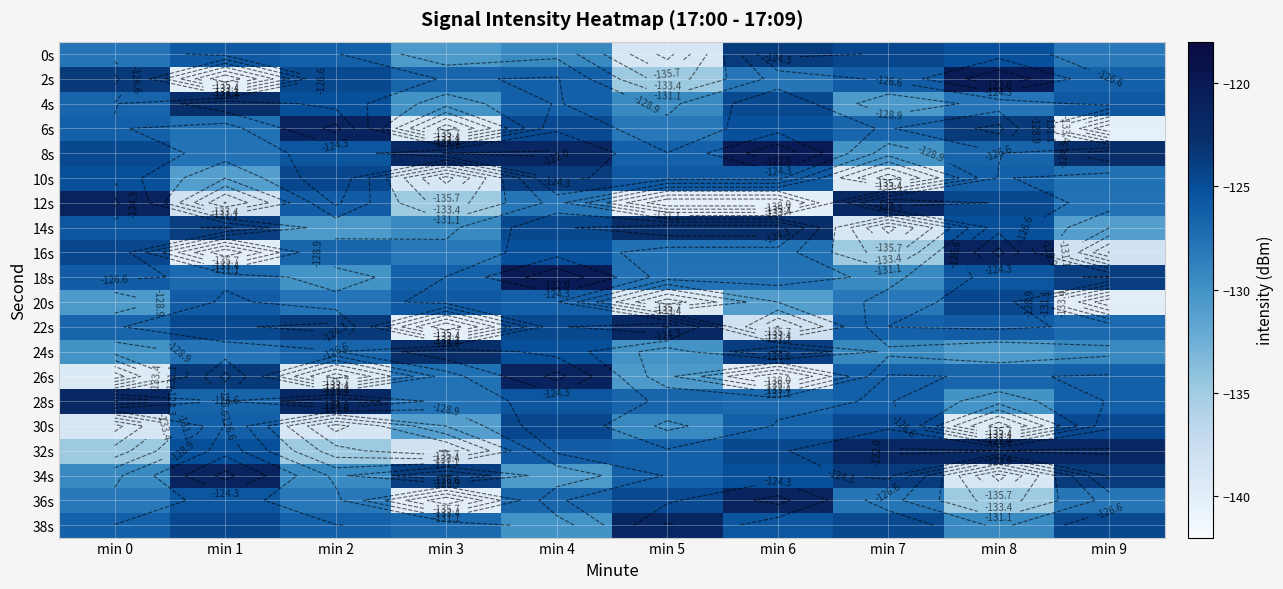

The value of 36s at min 2 is -83.6. True or false?

False